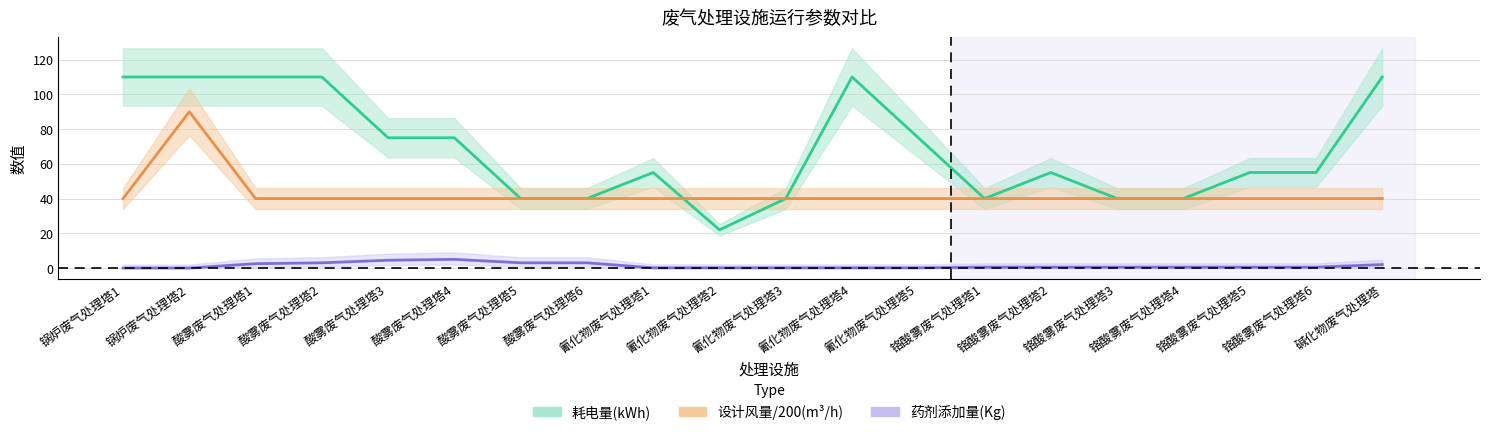

What is the total value across all series at 铬酸雾废气处理塔3?

80.5